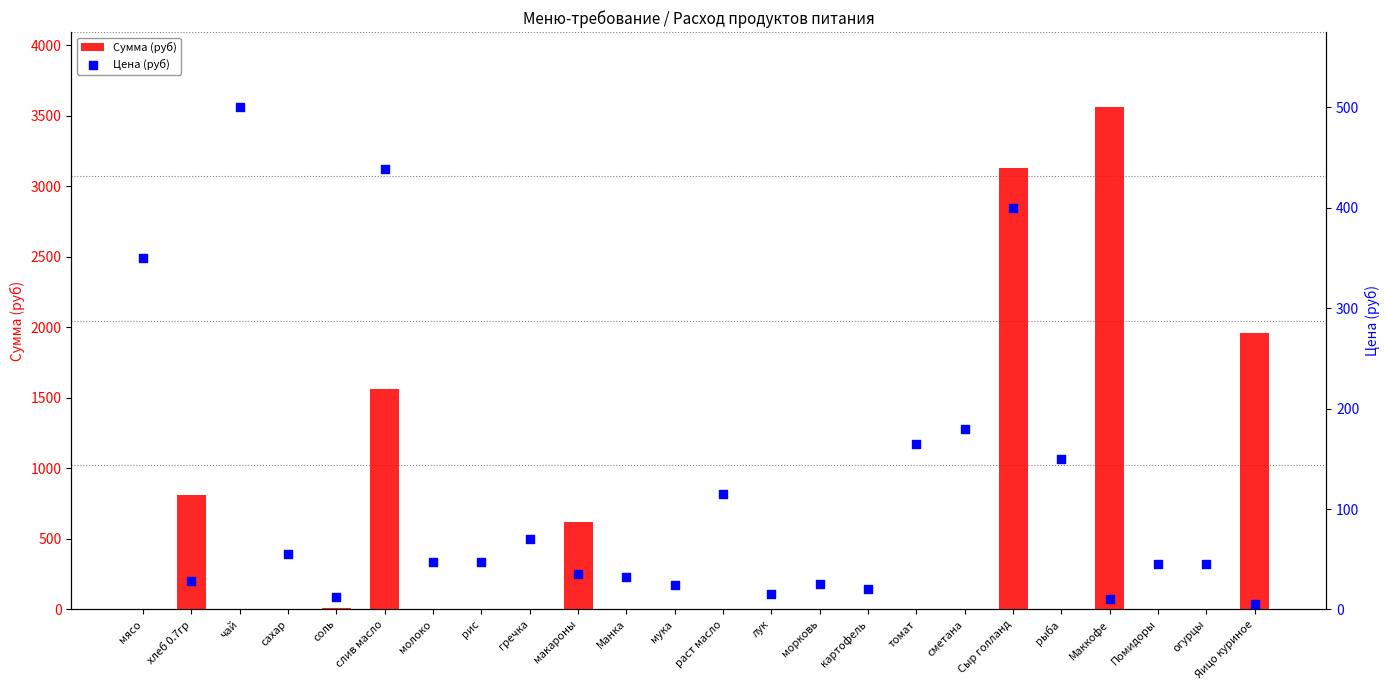

Which series reaches the minimum Y coordinate?

Сумма (руб)